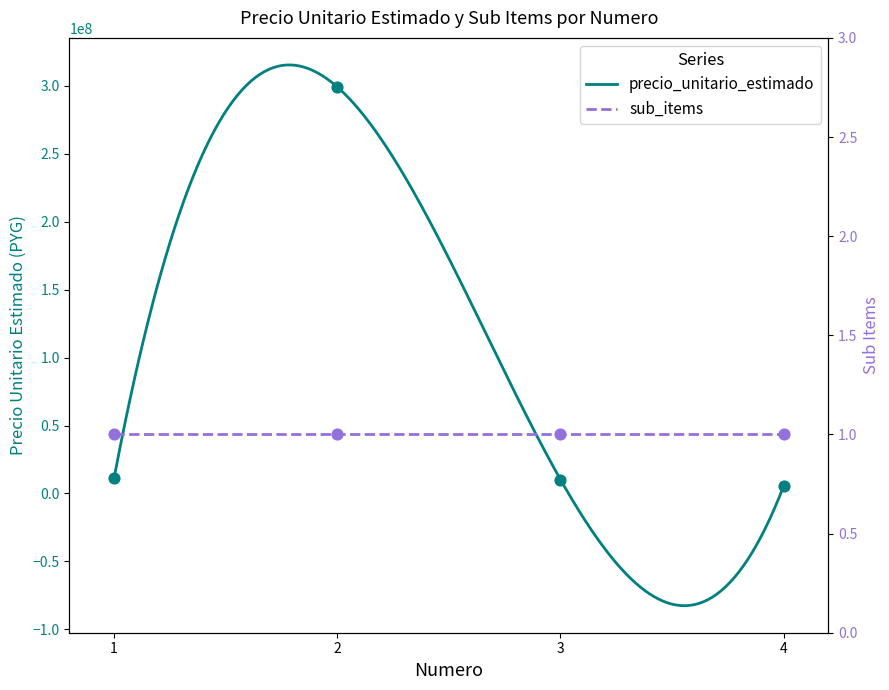

Between 1 and 2, which is larger?

2